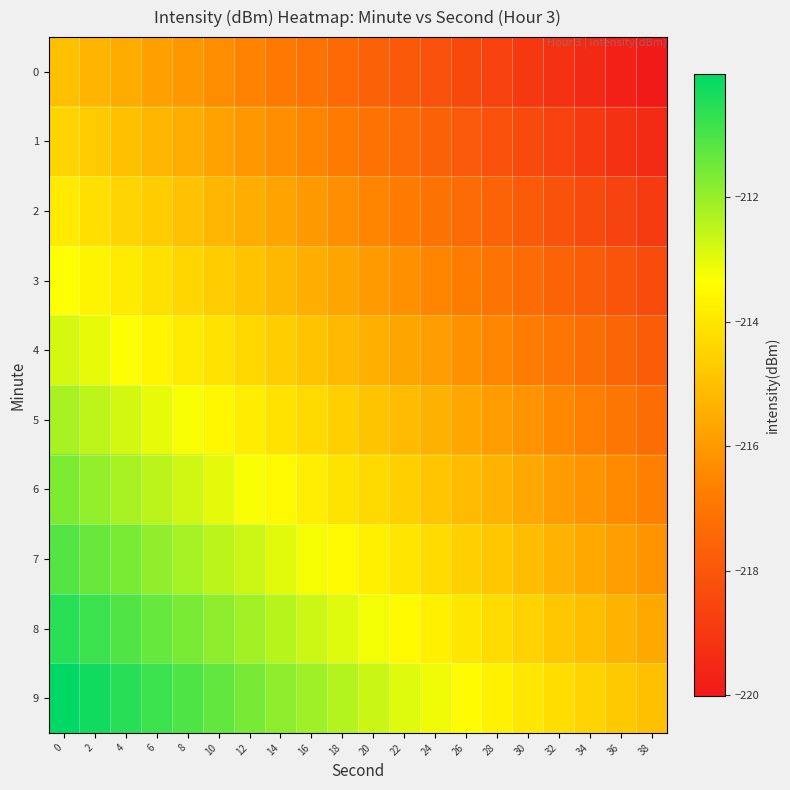

Reading right to left, extract all data points from this chart.

0: 38=-220.0	36=-219.8	34=-219.5	32=-219.2	30=-219.0	28=-218.7	26=-218.4	24=-218.2	22=-217.9	20=-217.6	18=-217.4	16=-217.1	14=-216.9	12=-216.6	10=-216.3	8=-216.1	6=-215.8	4=-215.5	2=-215.3	0=-215.0
1: 38=-219.5	36=-219.2	34=-218.9	32=-218.7	30=-218.4	28=-218.1	26=-217.9	24=-217.6	22=-217.4	20=-217.1	18=-216.8	16=-216.6	14=-216.3	12=-216.0	10=-215.8	8=-215.5	6=-215.2	4=-215.0	2=-214.7	0=-214.5
2: 38=-218.9	36=-218.6	34=-218.4	32=-218.1	30=-217.9	28=-217.6	26=-217.3	24=-217.1	22=-216.8	20=-216.5	18=-216.3	16=-216.0	14=-215.7	12=-215.5	10=-215.2	8=-215.0	6=-214.7	4=-214.4	2=-214.2	0=-213.9
3: 38=-218.3	36=-218.1	34=-217.8	32=-217.6	30=-217.3	28=-217.0	26=-216.8	24=-216.5	22=-216.2	20=-216.0	18=-215.7	16=-215.5	14=-215.2	12=-214.9	10=-214.7	8=-214.4	6=-214.1	4=-213.9	2=-213.6	0=-213.3
4: 38=-217.8	36=-217.5	34=-217.3	32=-217.0	30=-216.7	28=-216.5	26=-216.2	24=-216.0	22=-215.7	20=-215.4	18=-215.2	16=-214.9	14=-214.6	12=-214.4	10=-214.1	8=-213.8	6=-213.6	4=-213.3	2=-213.1	0=-212.8
5: 38=-217.2	36=-217.0	34=-216.7	32=-216.4	30=-216.2	28=-215.9	26=-215.7	24=-215.4	22=-215.1	20=-214.9	18=-214.6	16=-214.3	14=-214.1	12=-213.8	10=-213.6	8=-213.3	6=-213.0	4=-212.8	2=-212.5	0=-212.2
6: 38=-216.7	36=-216.4	34=-216.2	32=-215.9	30=-215.6	28=-215.4	26=-215.1	24=-214.8	22=-214.6	20=-214.3	18=-214.1	16=-213.8	14=-213.5	12=-213.3	10=-213.0	8=-212.7	6=-212.5	4=-212.2	2=-211.9	0=-211.7
7: 38=-216.1	36=-215.9	34=-215.6	32=-215.3	30=-215.1	28=-214.8	26=-214.5	24=-214.3	22=-214.0	20=-213.8	18=-213.5	16=-213.2	14=-213.0	12=-212.7	10=-212.4	8=-212.2	6=-211.9	4=-211.7	2=-211.4	0=-211.1
8: 38=-215.6	36=-215.3	34=-215.0	32=-214.8	30=-214.5	28=-214.3	26=-214.0	24=-213.7	22=-213.5	20=-213.2	18=-212.9	16=-212.7	14=-212.4	12=-212.1	10=-211.9	8=-211.6	6=-211.4	4=-211.1	2=-210.8	0=-210.6
9: 38=-215.0	36=-214.8	34=-214.5	32=-214.2	30=-214.0	28=-213.7	26=-213.4	24=-213.2	22=-212.9	20=-212.6	18=-212.4	16=-212.1	14=-211.9	12=-211.6	10=-211.3	8=-211.1	6=-210.8	4=-210.5	2=-210.3	0=-210.0